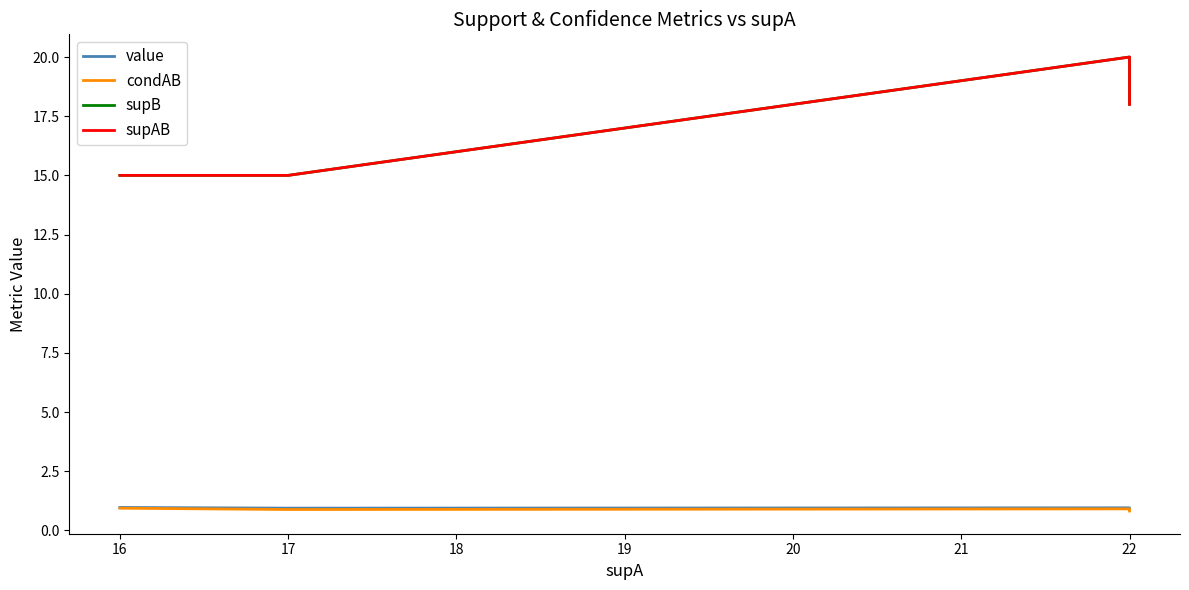

What is the value of the value point at the 1st from the left?

1.0